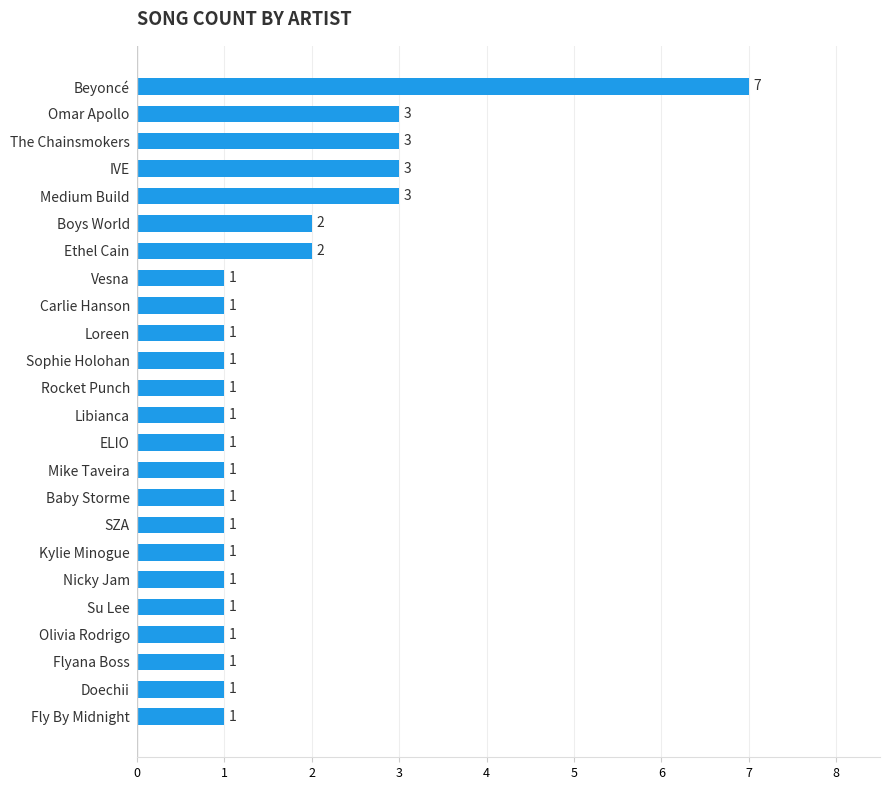

The value at Mike Taveira is 2. True or false?

False